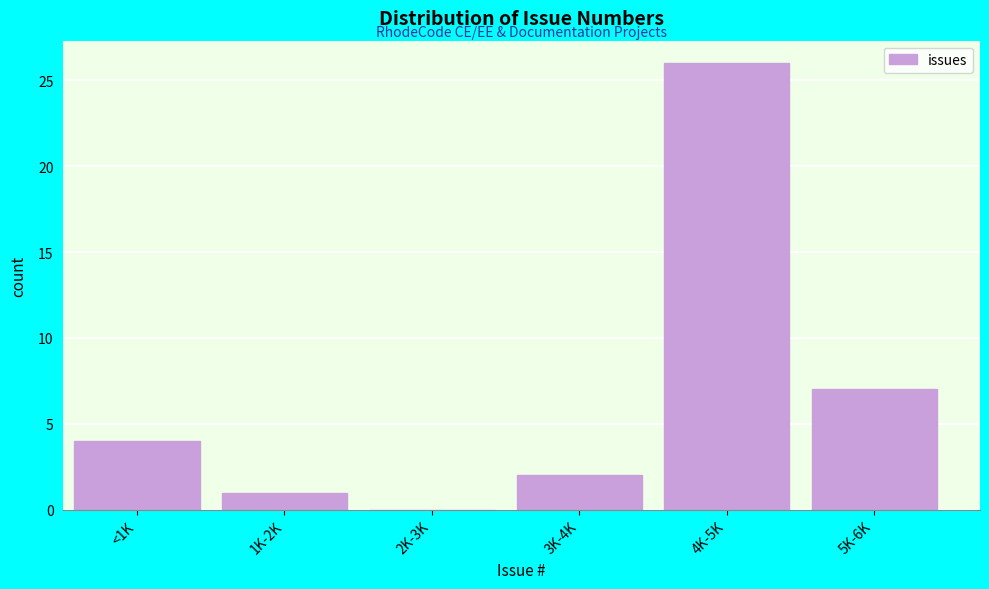

At which label is the value closest to 13?

5K-6K